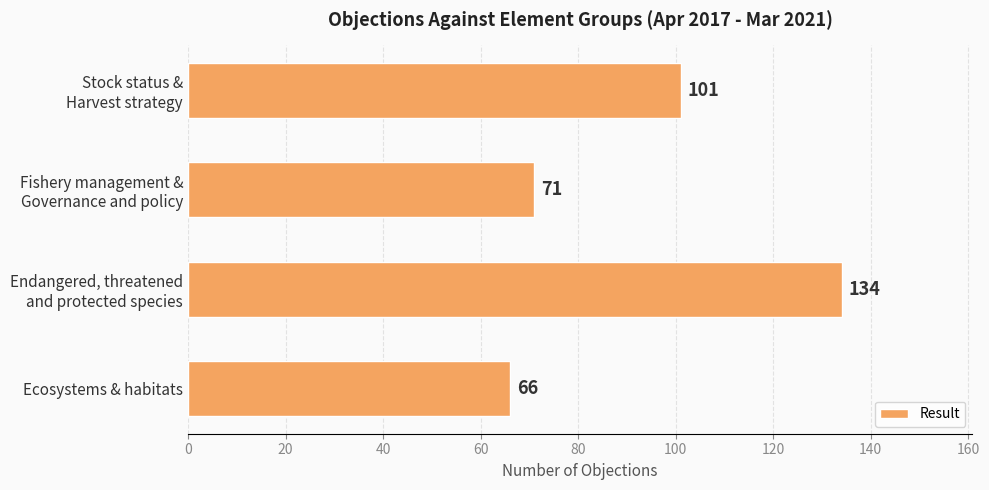

Is it true that the value at Ecosystems & habitats is 96?

False